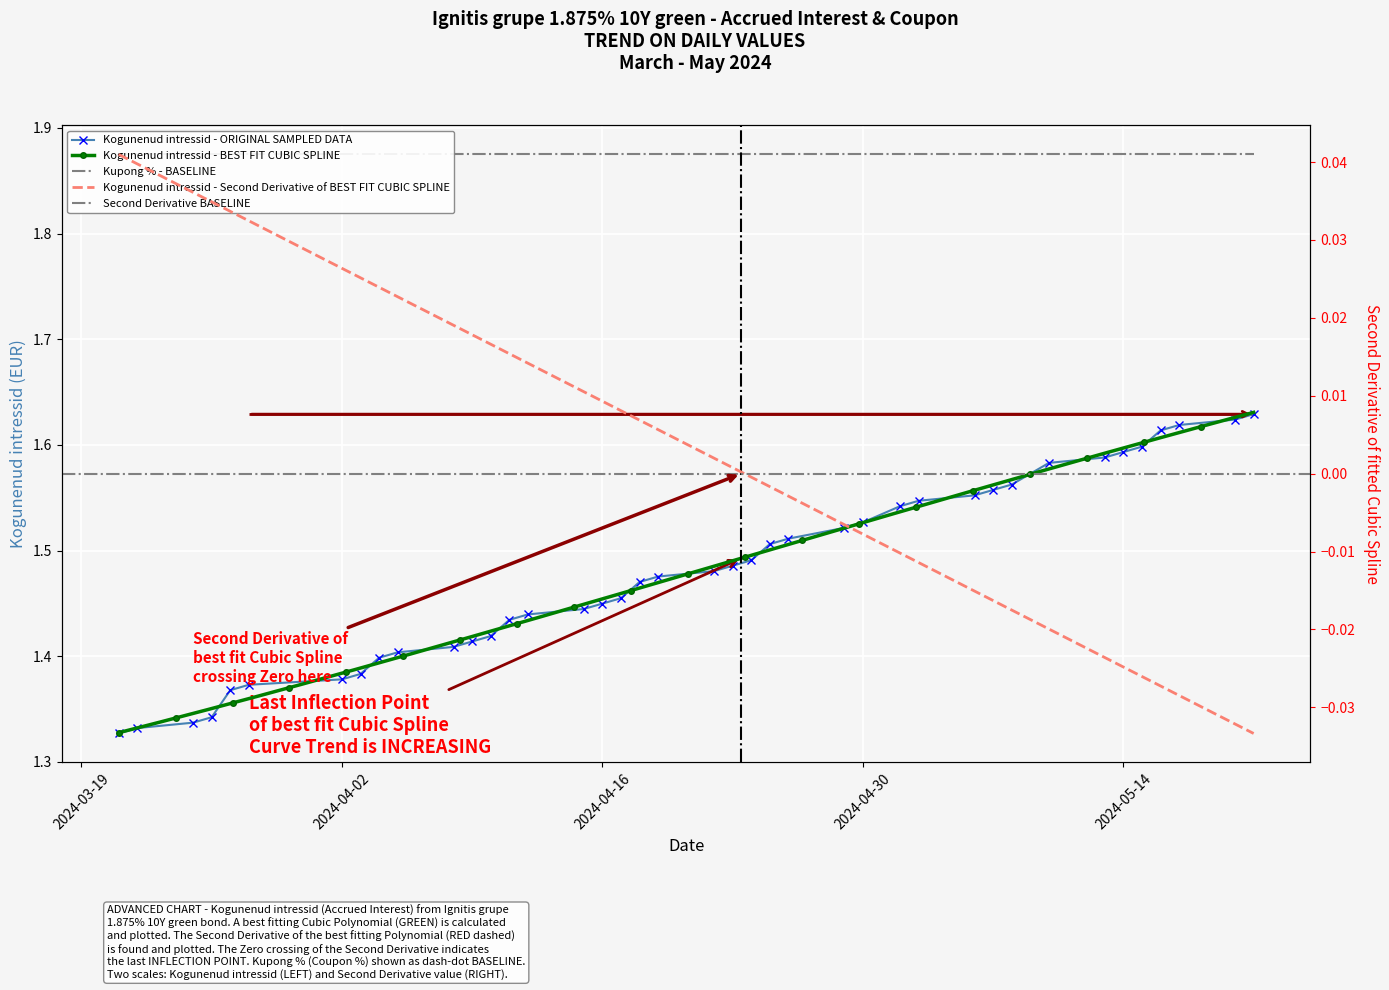

Reading right to left, list all the values displayed in this chart.

1.6	1.6	1.6	1.6	1.6	1.6	1.6	1.6	1.6	1.6	1.6	1.5	1.5	1.5	1.5	1.5	1.5	1.5	1.5	1.5	1.5	1.5	1.5	1.4	1.4	1.4	1.4	1.4	1.4	1.4	1.4	1.4	1.4	1.4	1.4	1.4	1.3	1.3	1.3	1.3